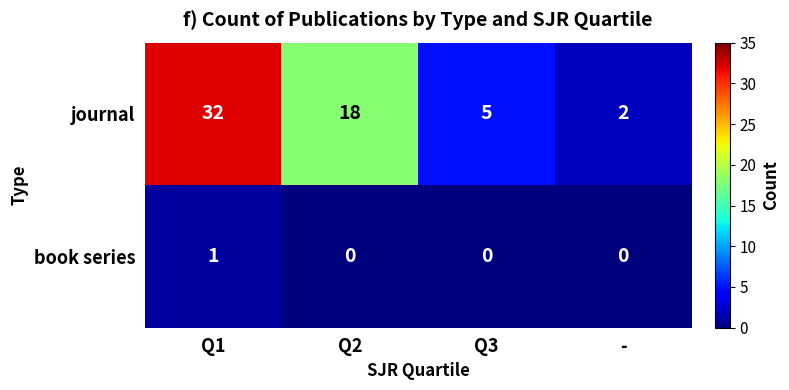

How many distinct data groups are displayed?

2